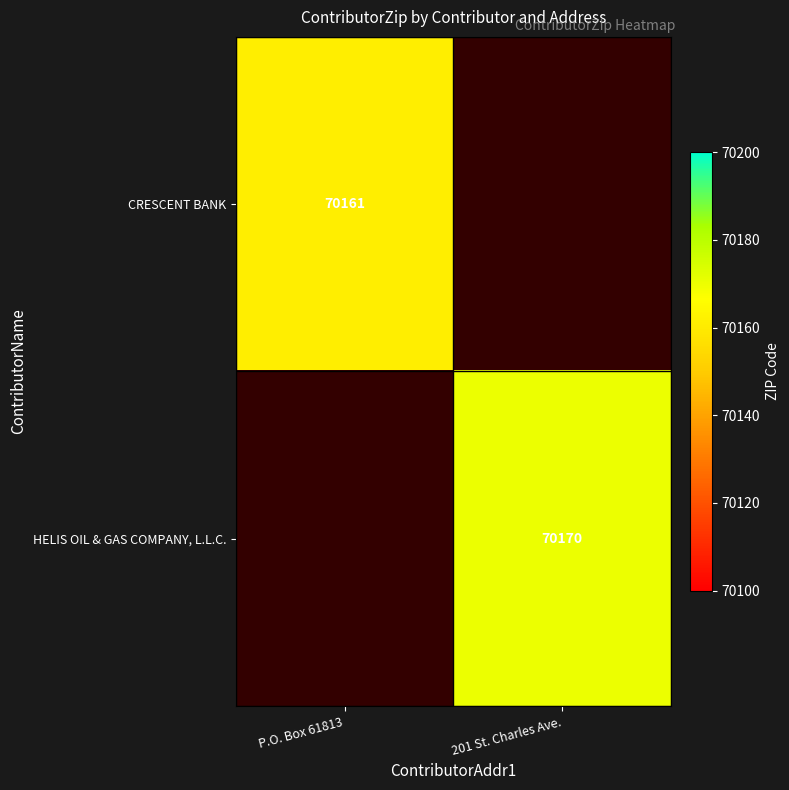

The CRESCENT BANK series shows 70161 at P.O. Box 61813. True or false?

True